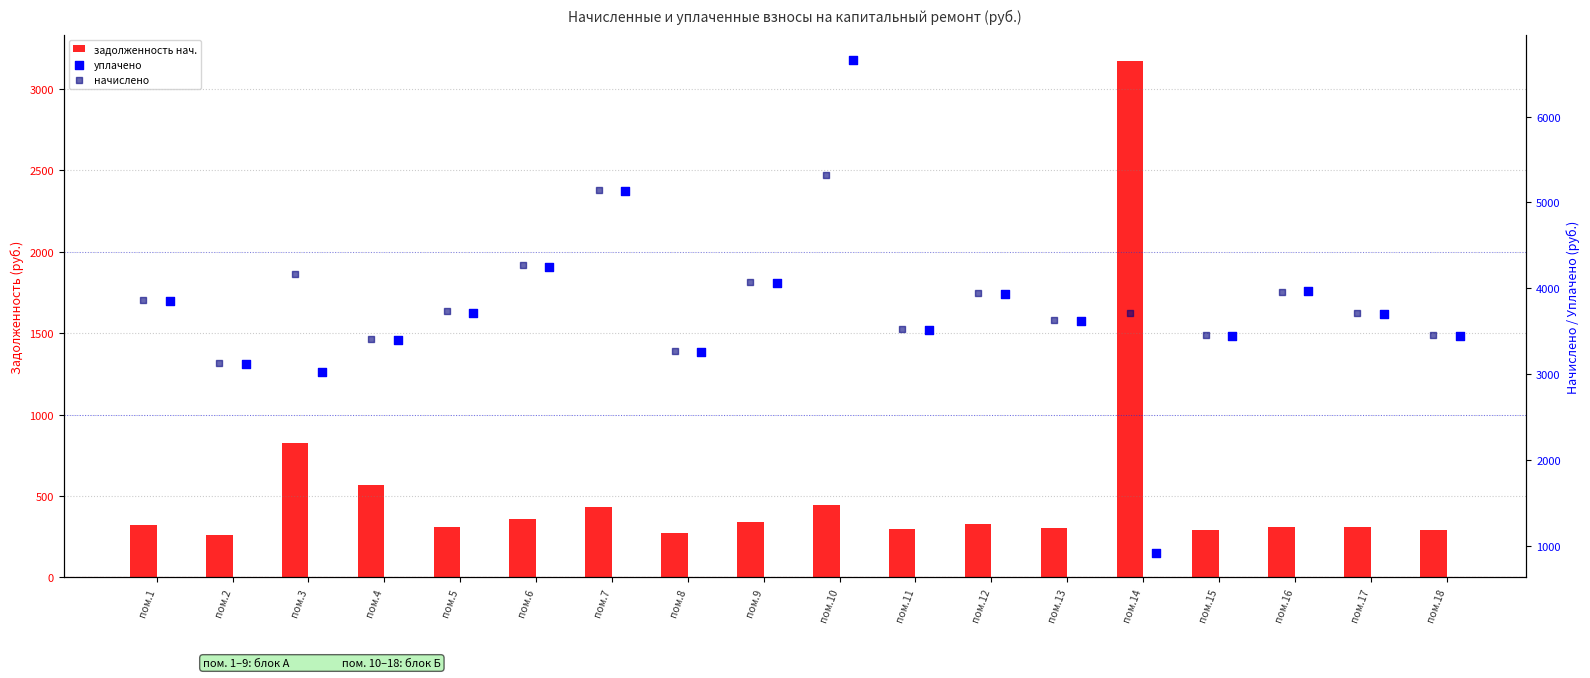

What are all the series names shown in the legend?

задолженность нач., уплачено, начислено